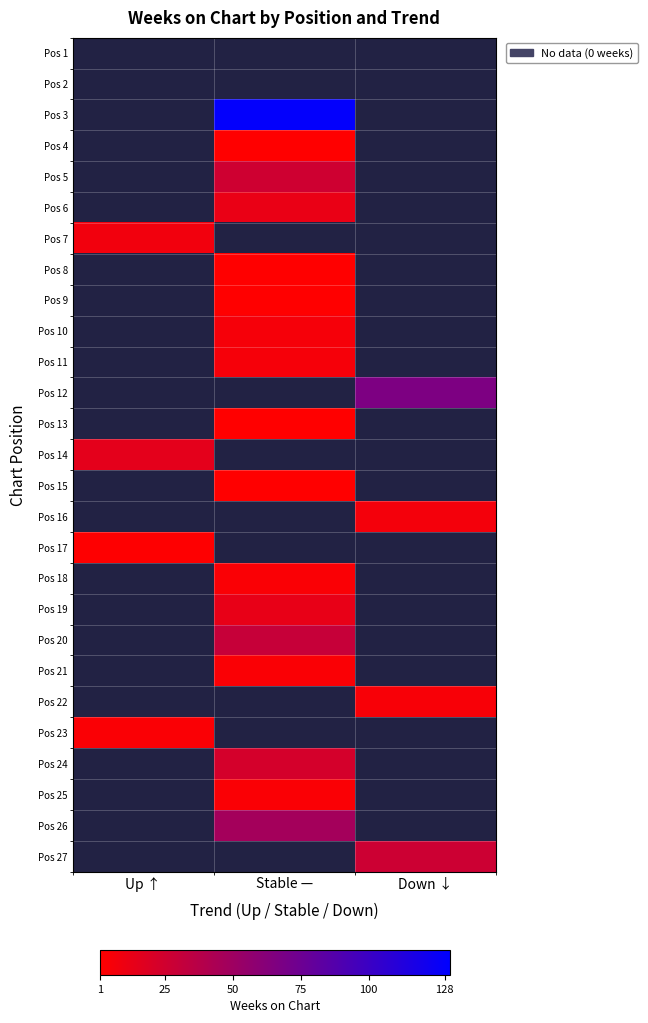

Reading left to right, extract all data points from this chart.

Pos 1: Up ↑=0	Stable —=0	Down ↓=0
Pos 2: Up ↑=0	Stable —=0	Down ↓=0
Pos 3: Up ↑=0	Stable —=128	Down ↓=0
Pos 4: Up ↑=0	Stable —=1	Down ↓=0
Pos 5: Up ↑=0	Stable —=26	Down ↓=0
Pos 6: Up ↑=0	Stable —=12	Down ↓=0
Pos 7: Up ↑=8	Stable —=0	Down ↓=0
Pos 8: Up ↑=0	Stable —=1	Down ↓=0
Pos 9: Up ↑=0	Stable —=1	Down ↓=0
Pos 10: Up ↑=0	Stable —=6	Down ↓=0
Pos 11: Up ↑=0	Stable —=6	Down ↓=0
Pos 12: Up ↑=0	Stable —=0	Down ↓=67
Pos 13: Up ↑=0	Stable —=1	Down ↓=0
Pos 14: Up ↑=15	Stable —=0	Down ↓=0
Pos 15: Up ↑=0	Stable —=1	Down ↓=0
Pos 16: Up ↑=0	Stable —=0	Down ↓=7
Pos 17: Up ↑=2	Stable —=0	Down ↓=0
Pos 18: Up ↑=0	Stable —=4	Down ↓=0
Pos 19: Up ↑=0	Stable —=13	Down ↓=0
Pos 20: Up ↑=0	Stable —=30	Down ↓=0
Pos 21: Up ↑=0	Stable —=4	Down ↓=0
Pos 22: Up ↑=0	Stable —=0	Down ↓=5
Pos 23: Up ↑=4	Stable —=0	Down ↓=0
Pos 24: Up ↑=0	Stable —=23	Down ↓=0
Pos 25: Up ↑=0	Stable —=4	Down ↓=0
Pos 26: Up ↑=0	Stable —=47	Down ↓=0
Pos 27: Up ↑=0	Stable —=0	Down ↓=27